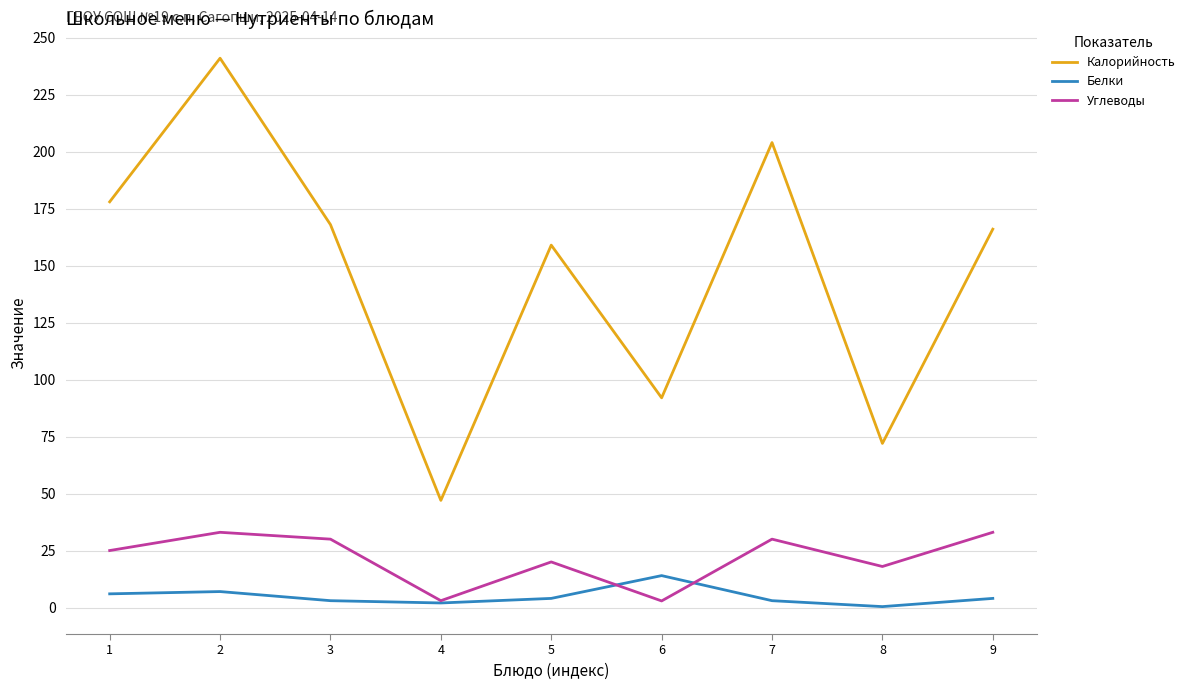

Rank the series by their maximum value, from lowest to highest.

Белки, Углеводы, Калорийность